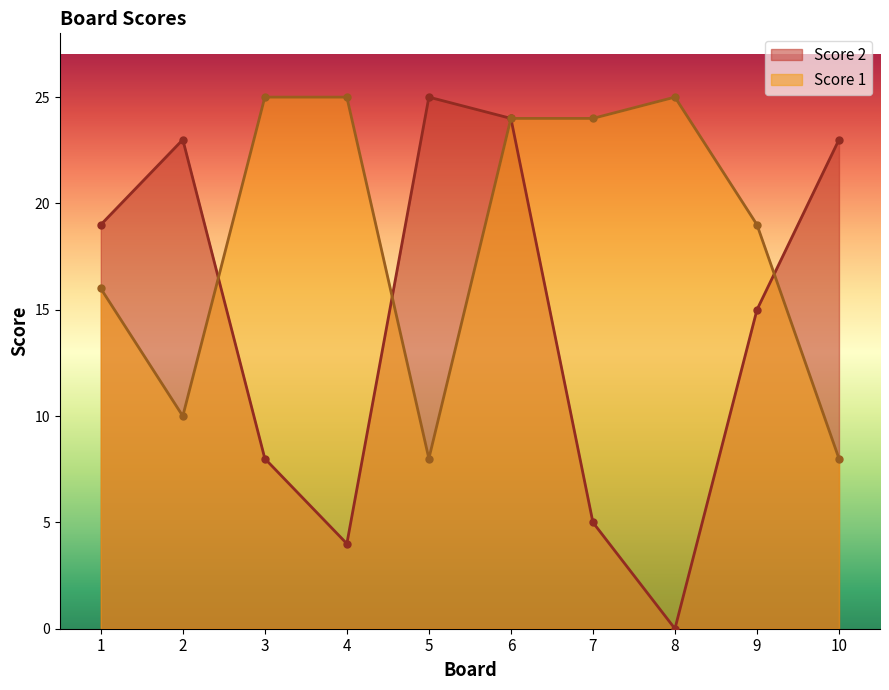

At 10, list the series in order from largest to smallest.

Score 2, Score 1